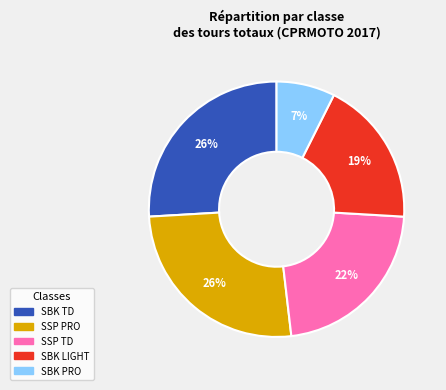

Does any single category account for the majority?

No